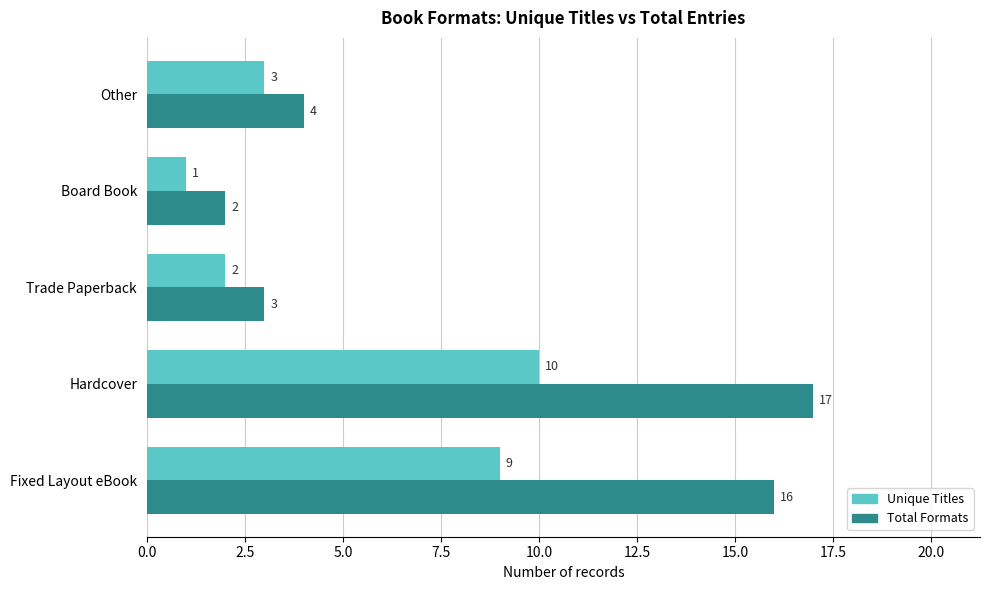

The Total Formats series shows 3 at Board Book. True or false?

False